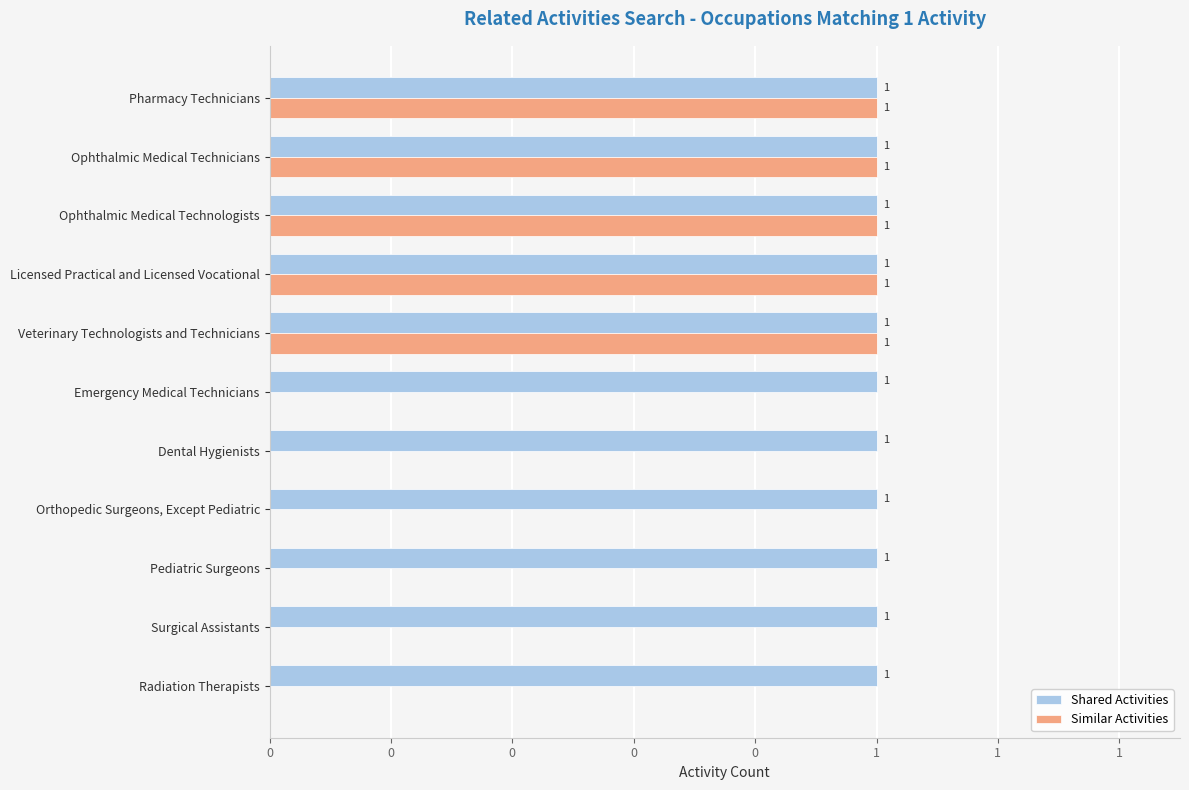

What are all the series names shown in the legend?

Shared Activities, Similar Activities